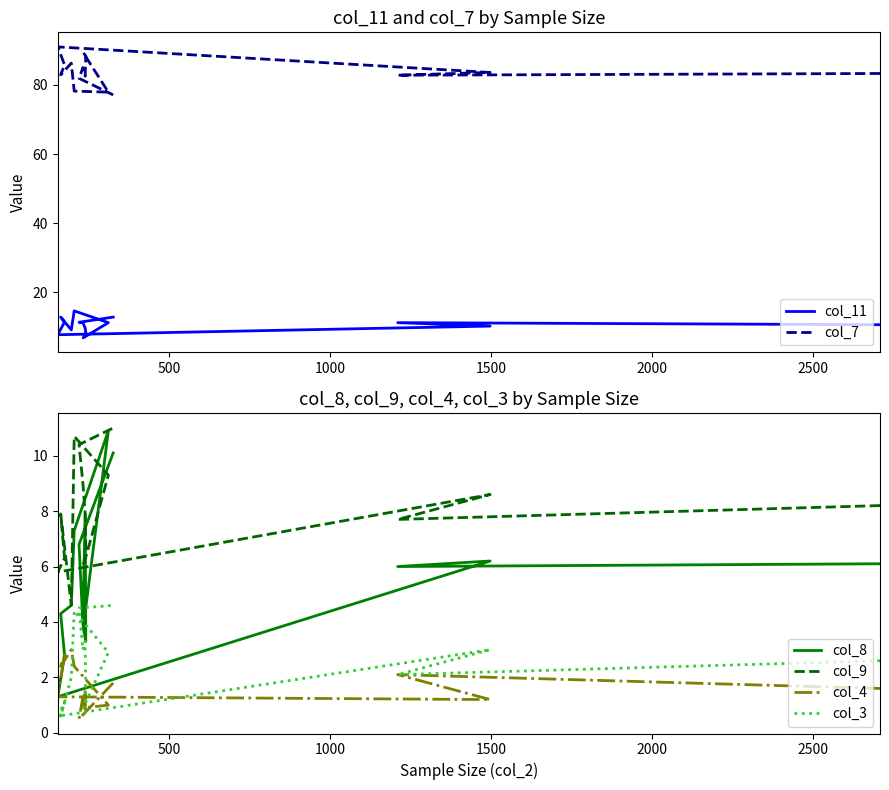

True or false: col_9 and col_4 intersect in this chart.

False